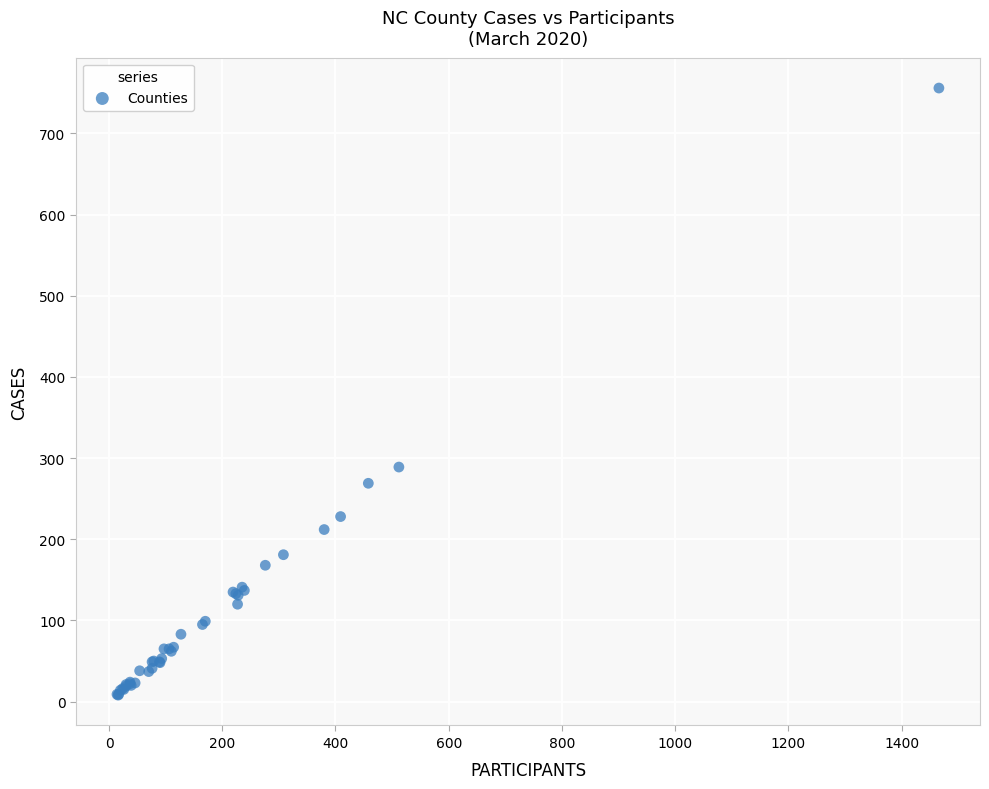

What Y value in the scatter plot is closest to 382?

289